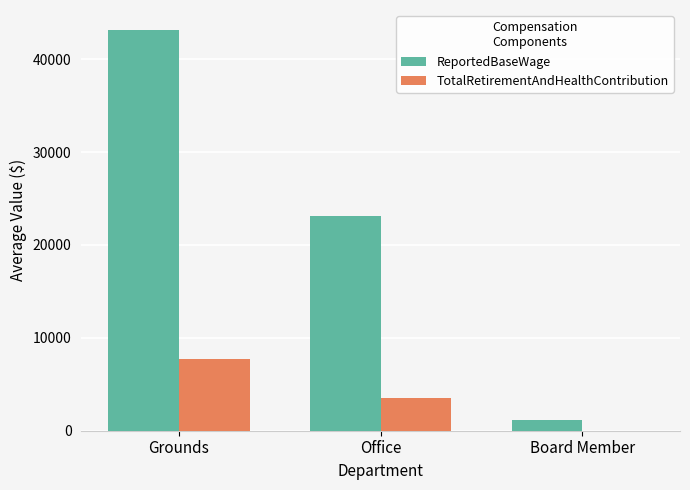

How many data points in TotalRetirementAndHealthContribution are above 3562?

2